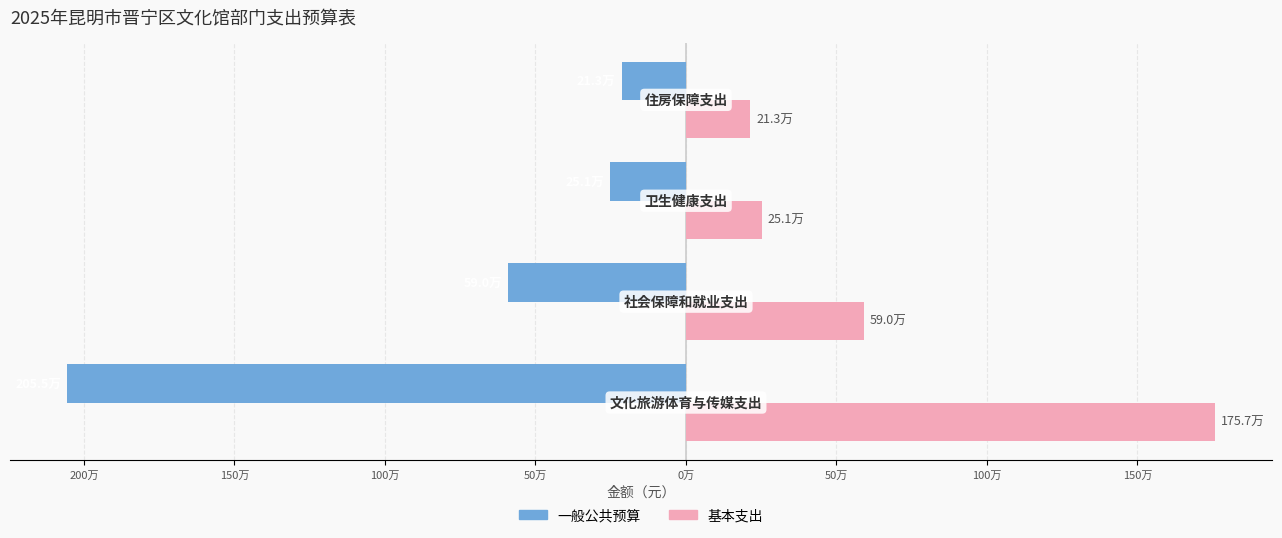

What are all the series names shown in the legend?

一般公共预算, 基本支出